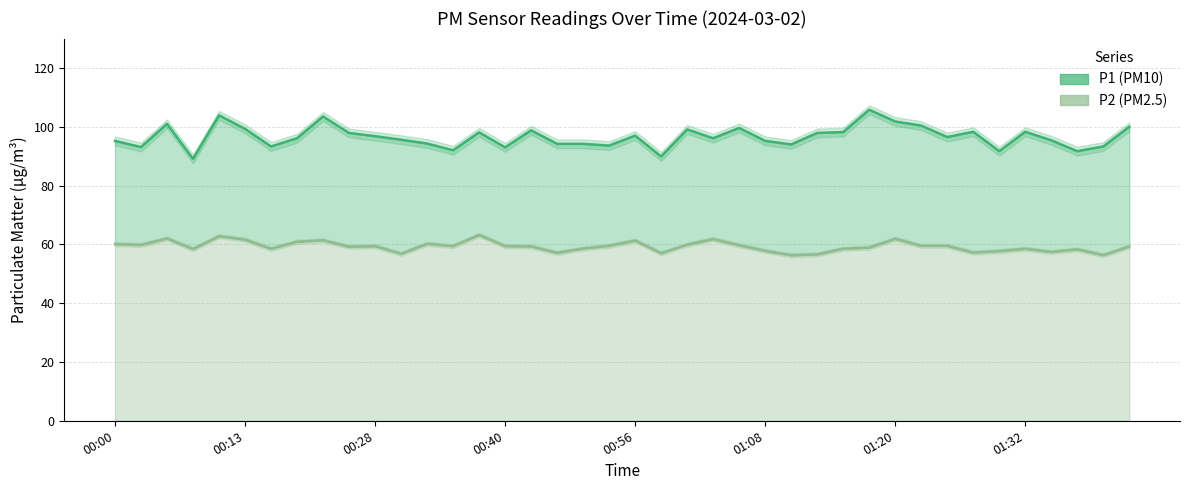

True or false: P2 (PM2.5) and P1 (PM10) intersect in this chart.

False